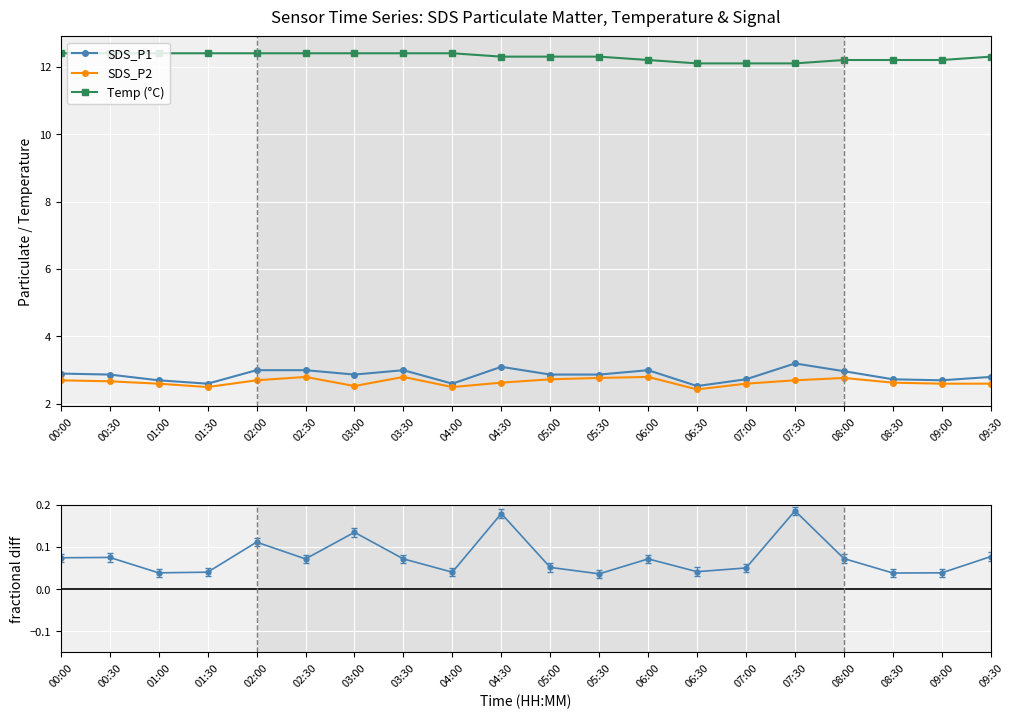

Reading right to left, extract all data points from this chart.

SDS_P1: 2.8	2.7	2.7	3.0	3.2	2.7	2.5	3.0	2.9	2.9	3.1	2.6	3.0	2.9	3.0	3.0	2.6	2.7	2.9	2.9
SDS_P2: 2.6	2.6	2.6	2.8	2.7	2.6	2.4	2.8	2.8	2.7	2.6	2.5	2.8	2.5	2.8	2.7	2.5	2.6	2.7	2.7
Temp (°C): 12.3	12.2	12.2	12.2	12.1	12.1	12.1	12.2	12.3	12.3	12.3	12.4	12.4	12.4	12.4	12.4	12.4	12.4	12.4	12.4
(SDS_P1 - SDS_P2) / SDS_P2: 0.1	0.0	0.0	0.1	0.2	0.0	0.0	0.1	0.0	0.1	0.2	0.0	0.1	0.1	0.1	0.1	0.0	0.0	0.1	0.1